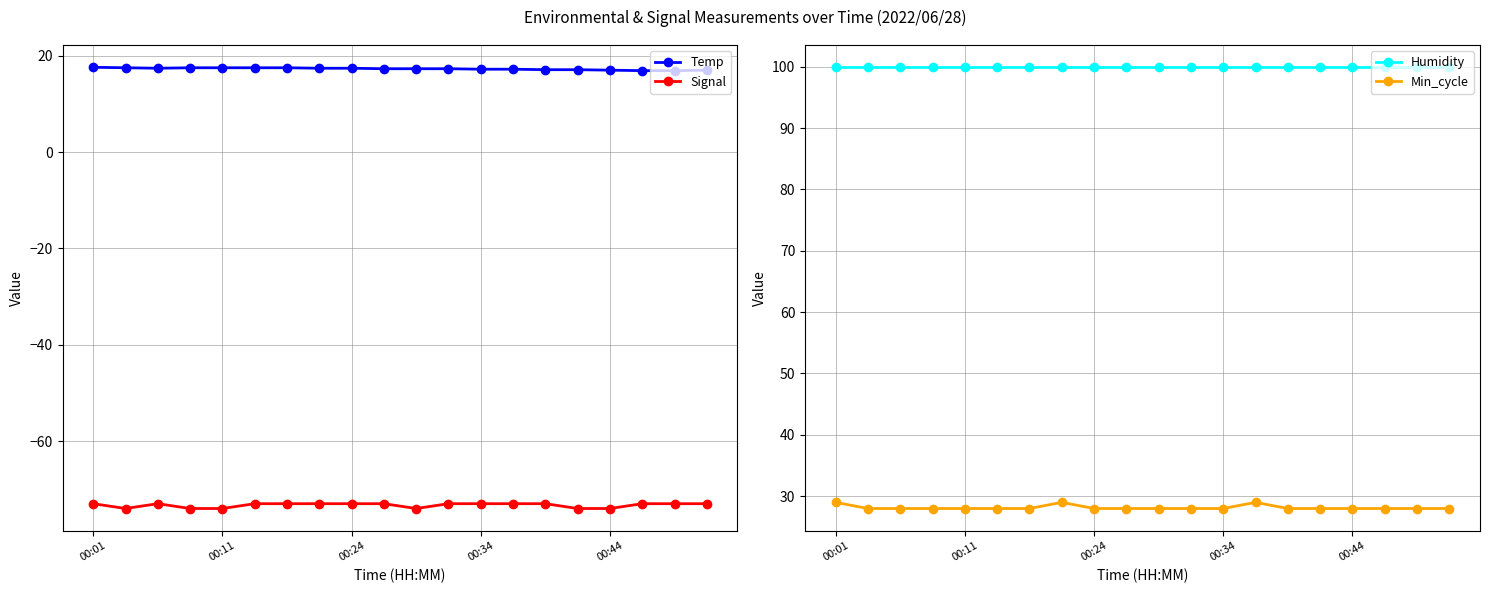

What value does the Min_cycle series have at 7?

29.0